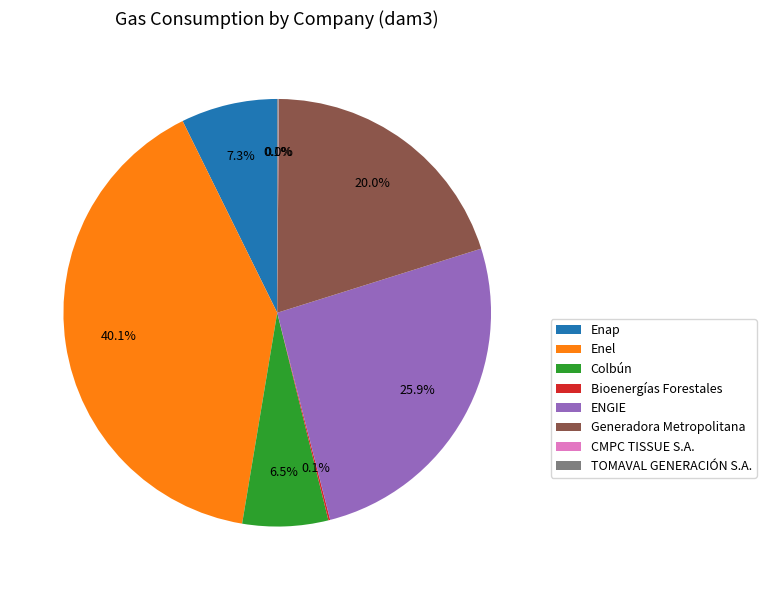

Is it true that Colbún is 1% of the pie?

False